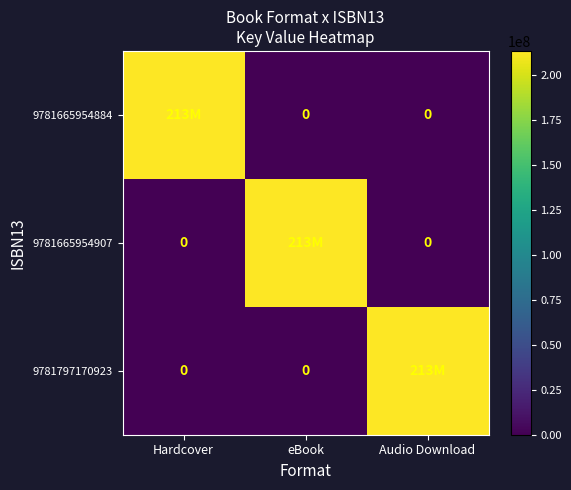

What is the difference between the maximum and minimum values in the 9781665954884 series?

213122766